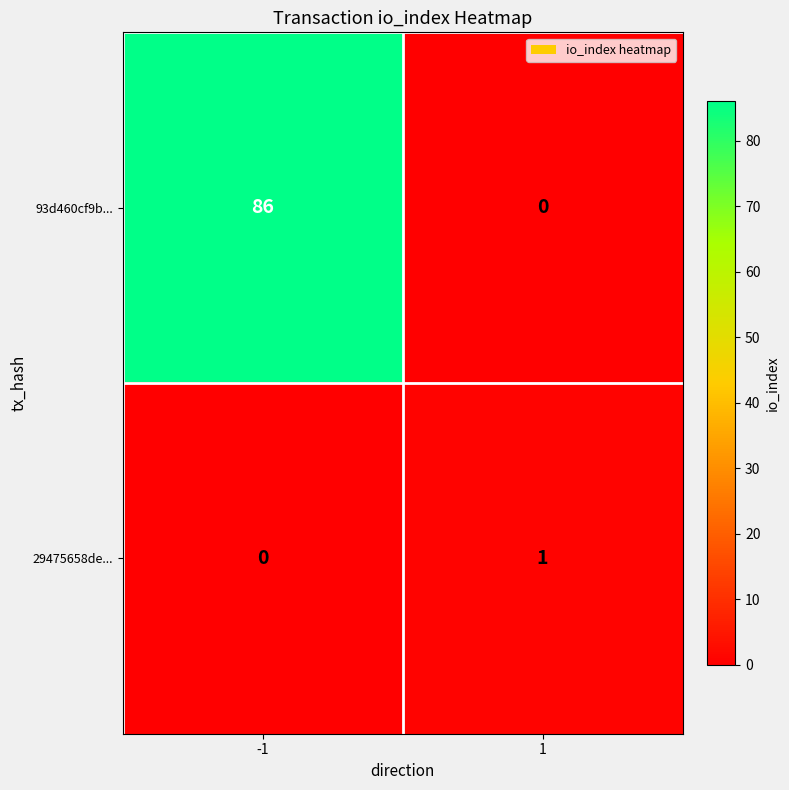

Rank the categories by 29475658de... value from highest to lowest.

1, -1